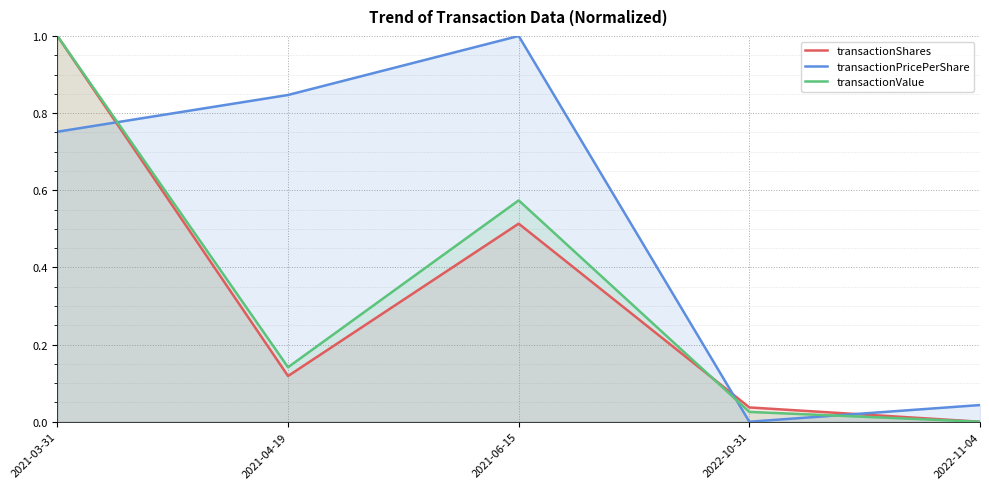

What is the difference between the maximum and minimum values in the transactionPricePerShare series?

1.0